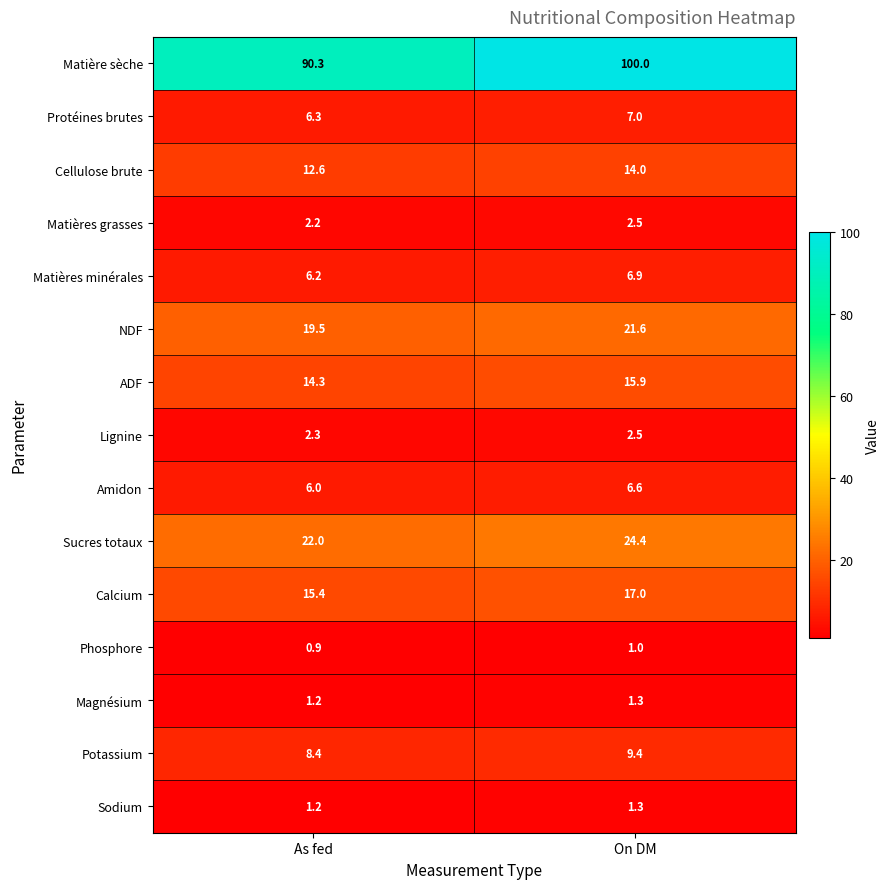

List the labels in order of Protéines brutes value, smallest first.

As fed, On DM